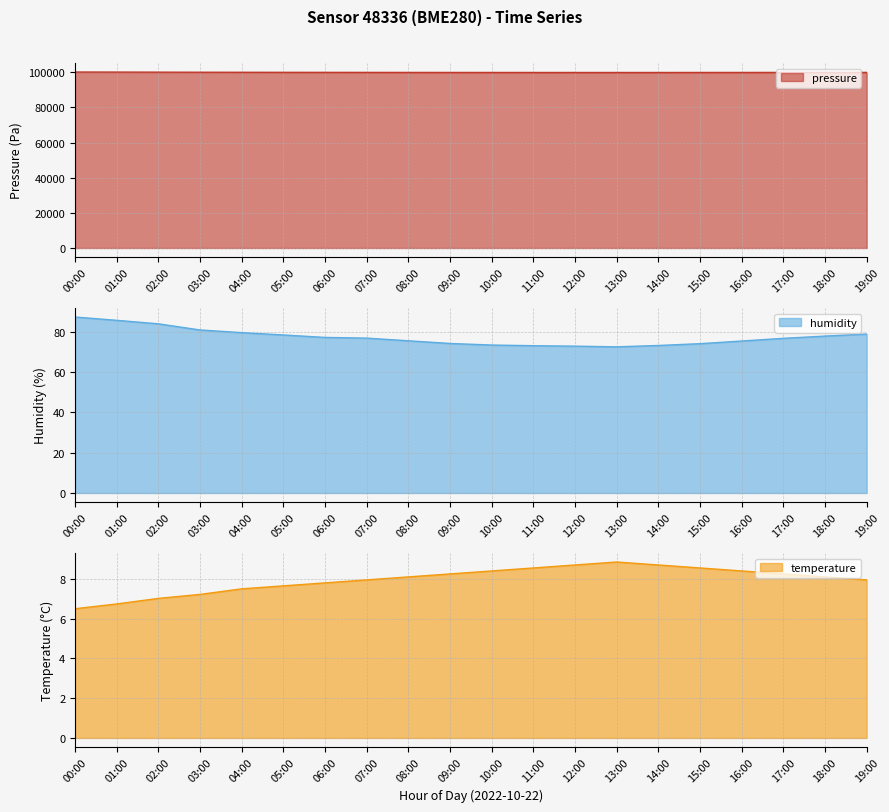

The temperature series shows 12.3 at 06:00. True or false?

False